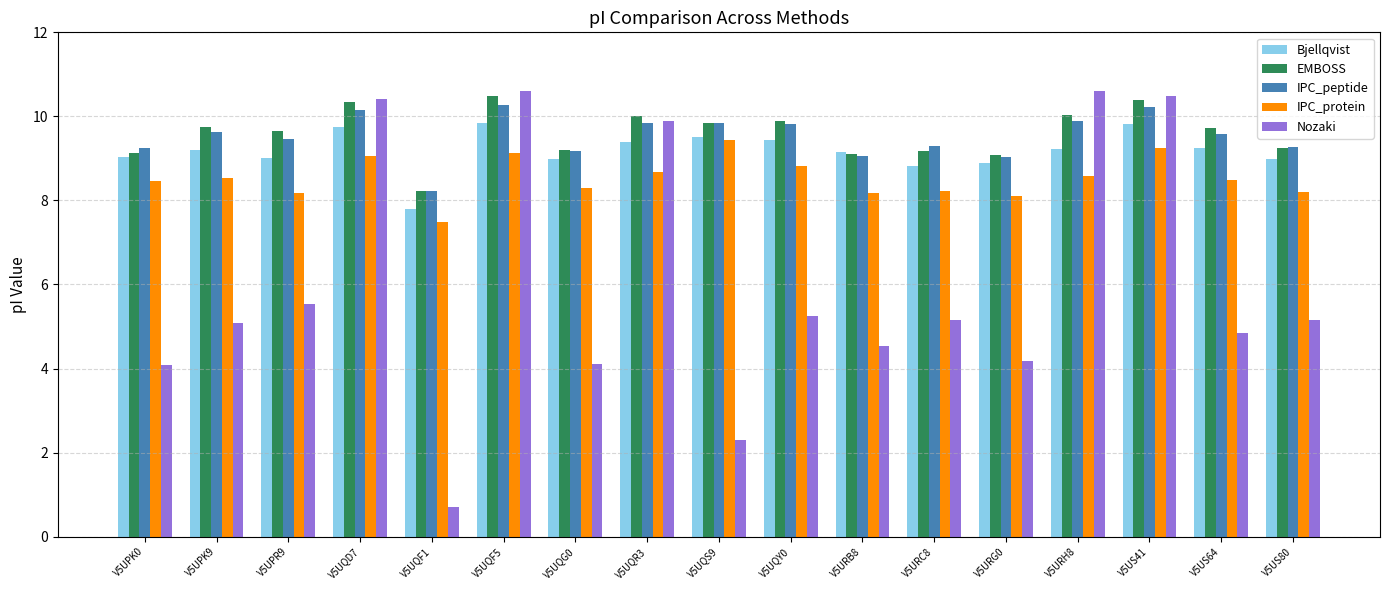

How many bars are there in total?

85